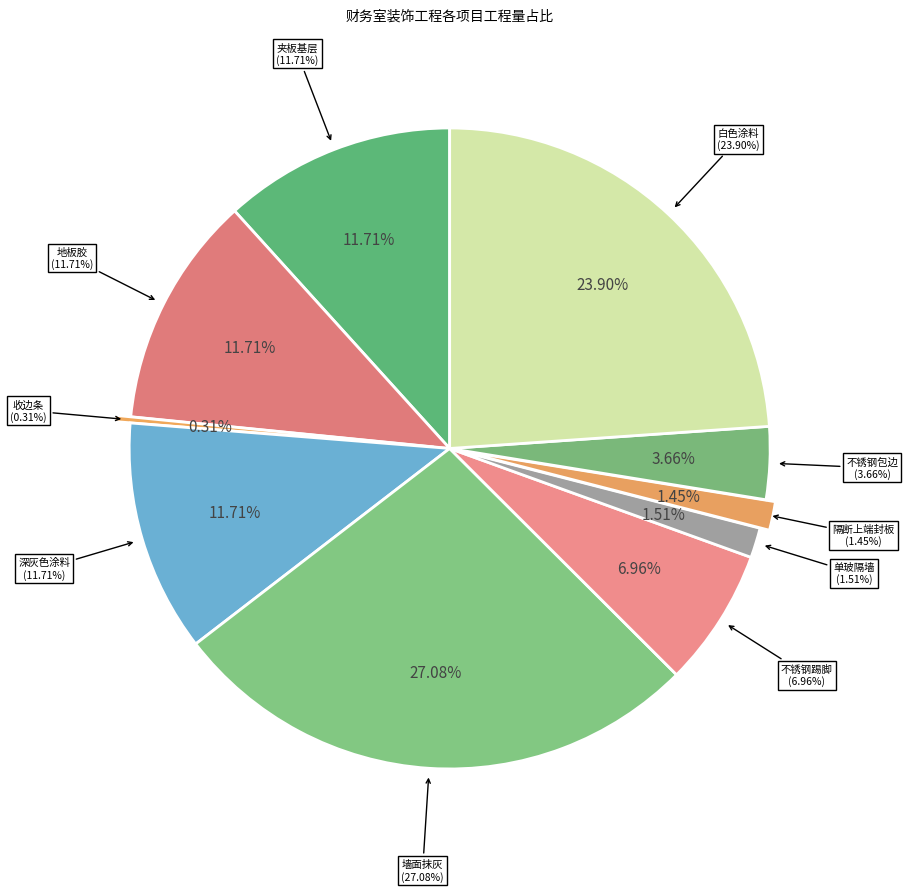

To the nearest percent, what portion does 财务室--灰色地板胶（WD-09） represent?

12%